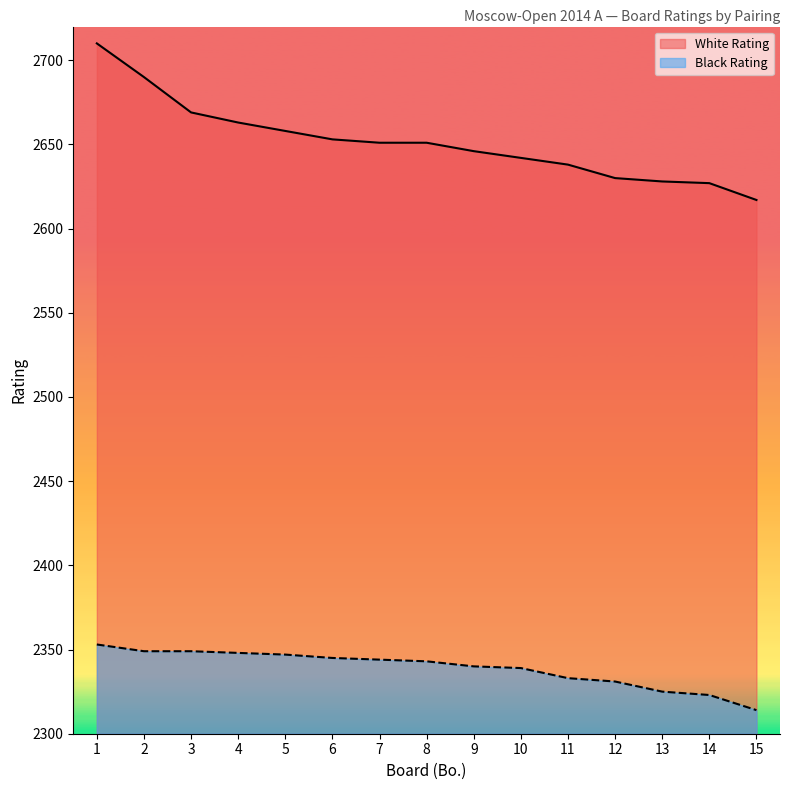

What is the sum of the Black Rating values at 4 and 1?

4701